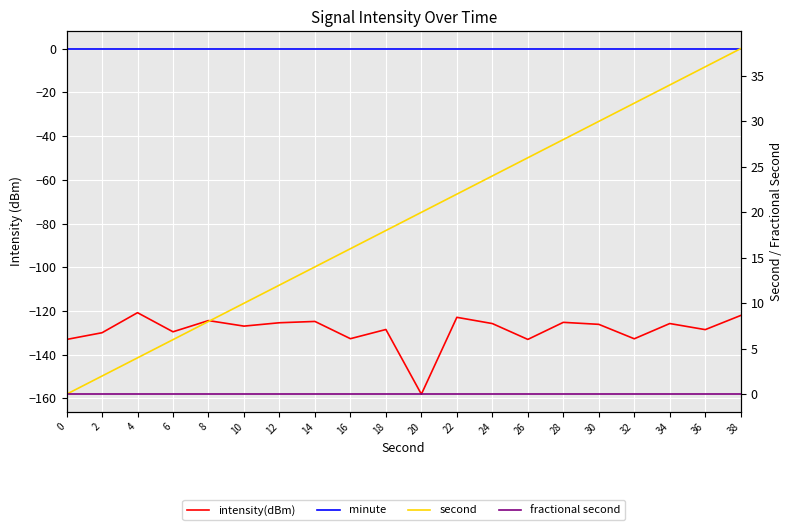

List the labels in order of second value, smallest first.

0, 2, 4, 6, 8, 10, 12, 14, 16, 18, 20, 22, 24, 26, 28, 30, 32, 34, 36, 38